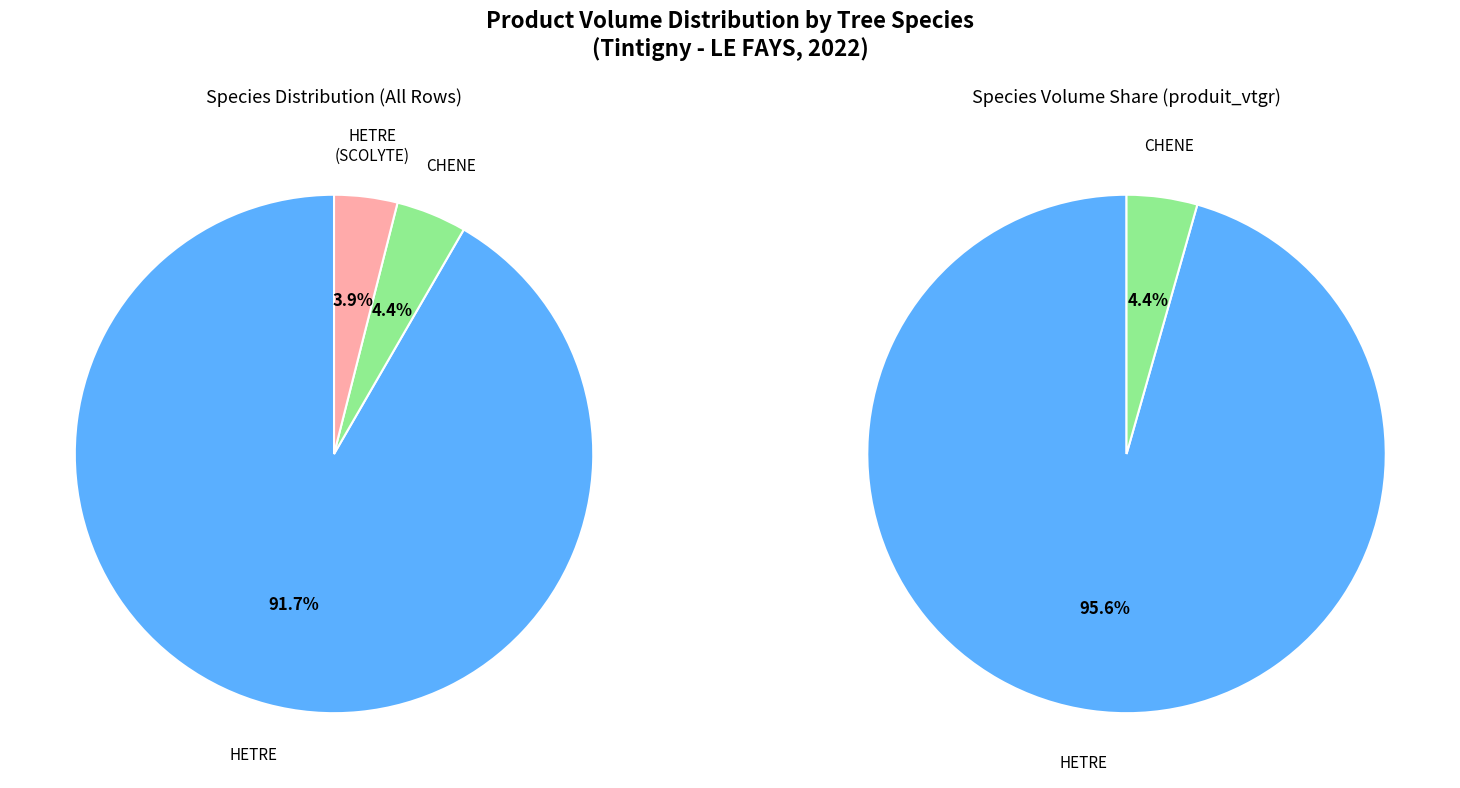

Is there any slice that represents more than half of the pie?

Yes